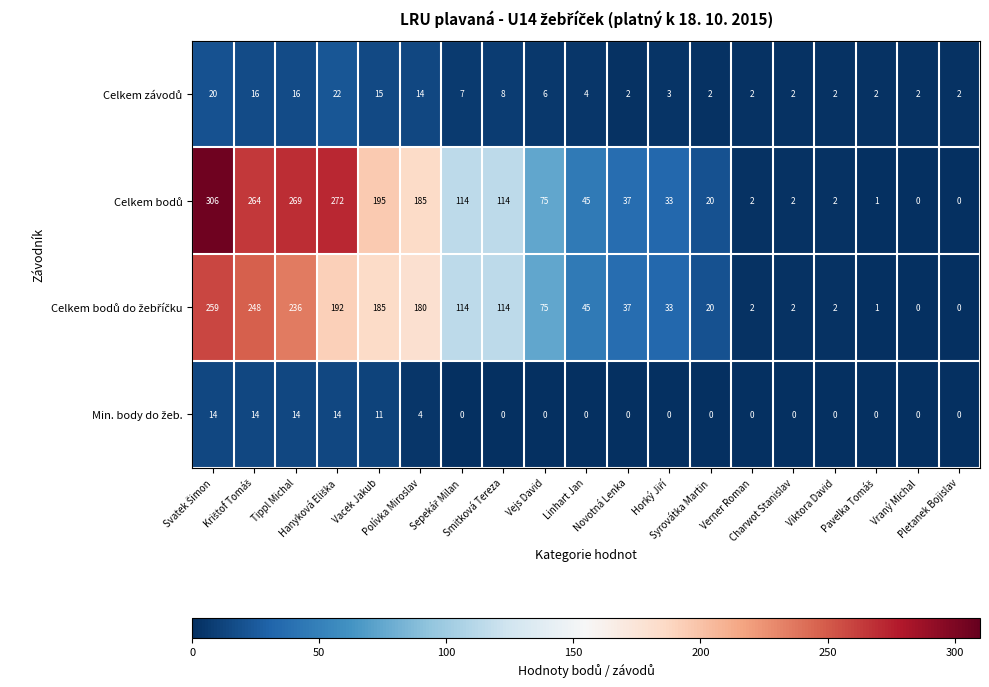

How many distinct data groups are displayed?

4